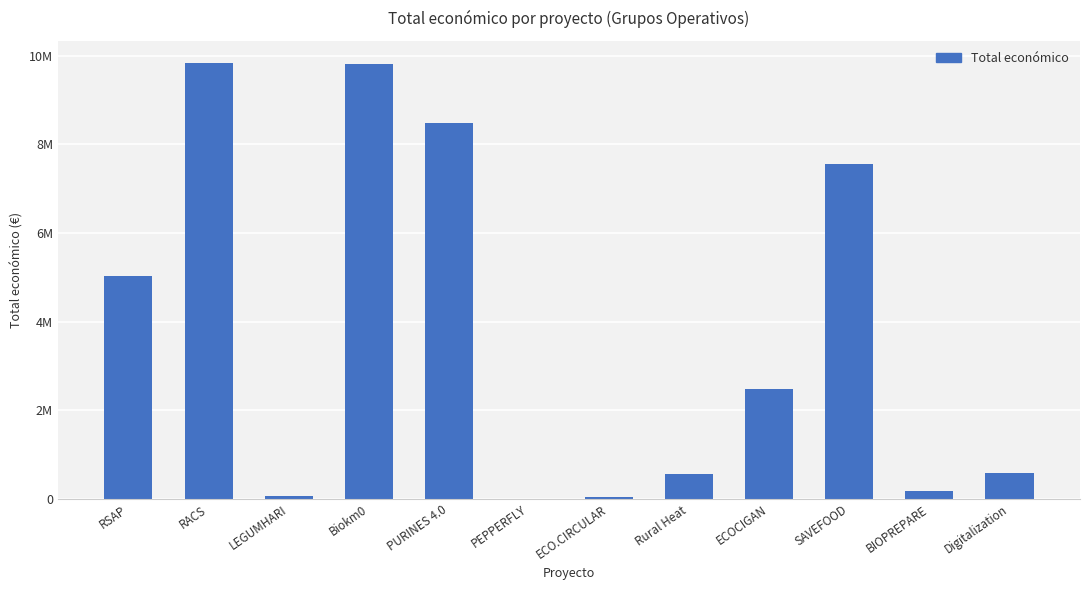

What is the sum of the values at RSAP and LEGUMHARI?

5087736